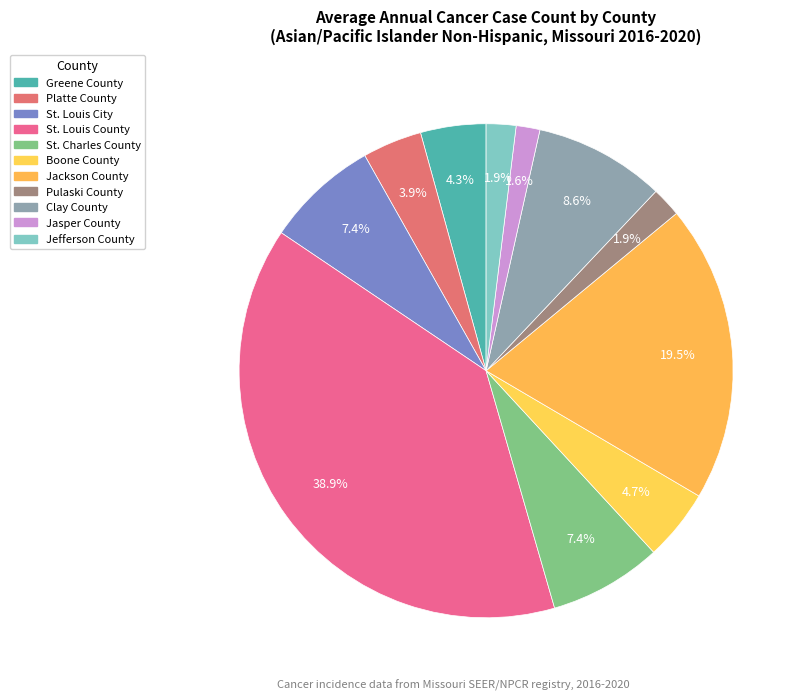

True or false: Platte County accounts for 1% of the total.

False